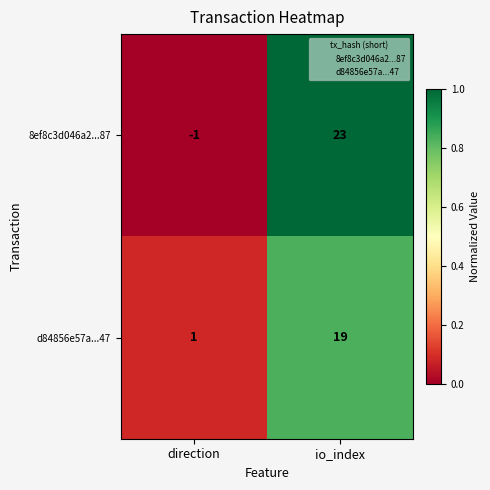

What is the average value of the d84856e57a...47 series?

10